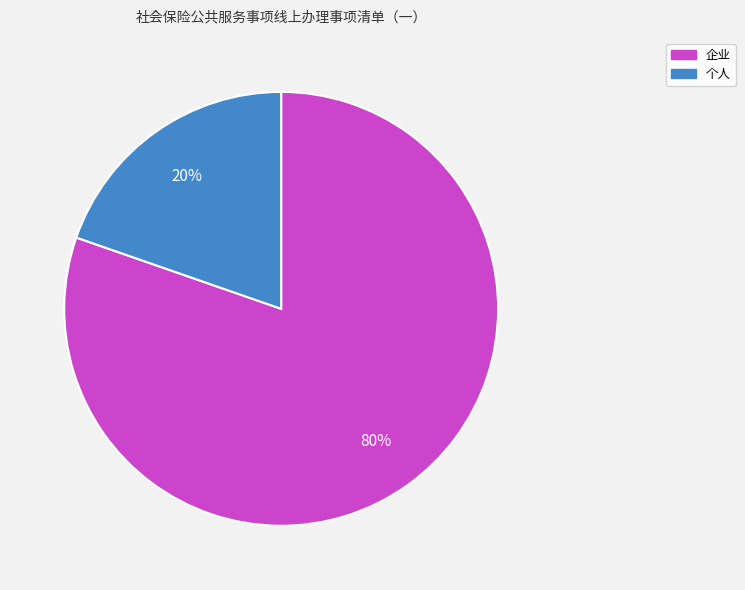

Is the sum of 企业 and 个人 greater than half?

Yes